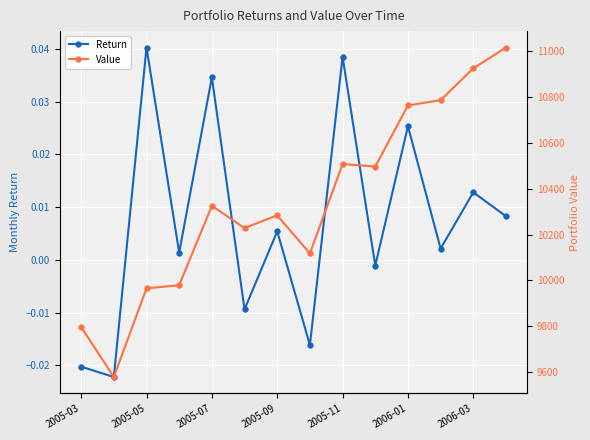

At which category does Return reach its first local peak?

2005-05